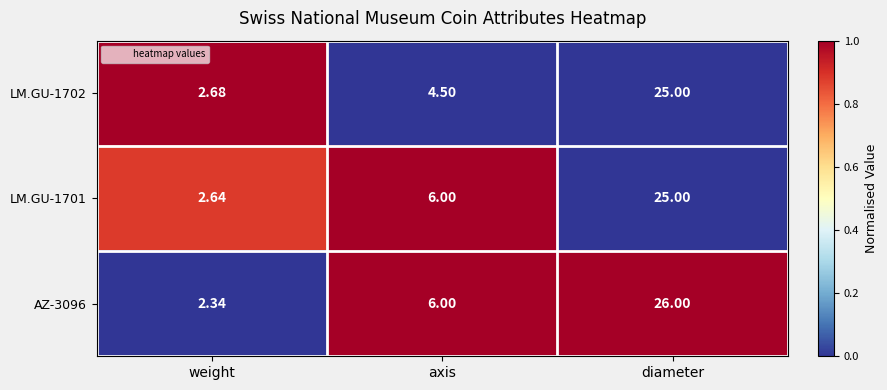

Is the value of LM.GU-1701 at axis greater than the value of LM.GU-1702 at diameter?

No